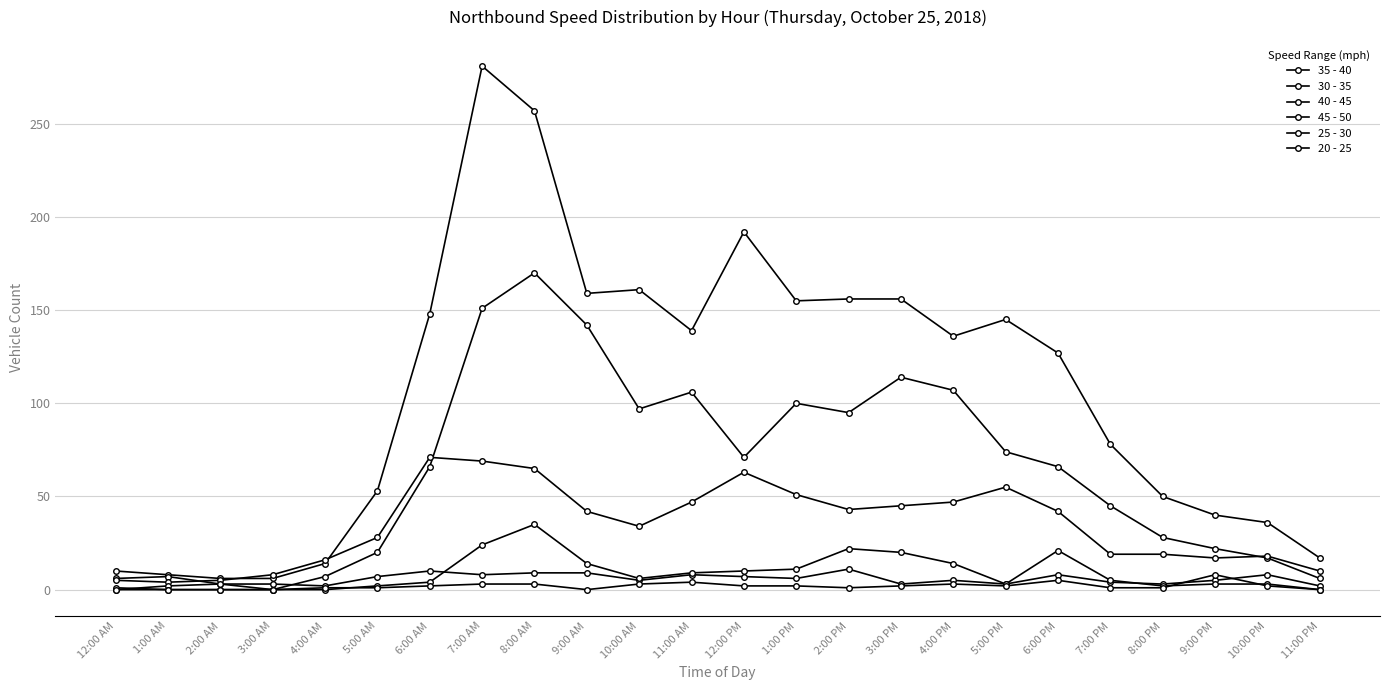

What position from the left is 8:00 AM?

9